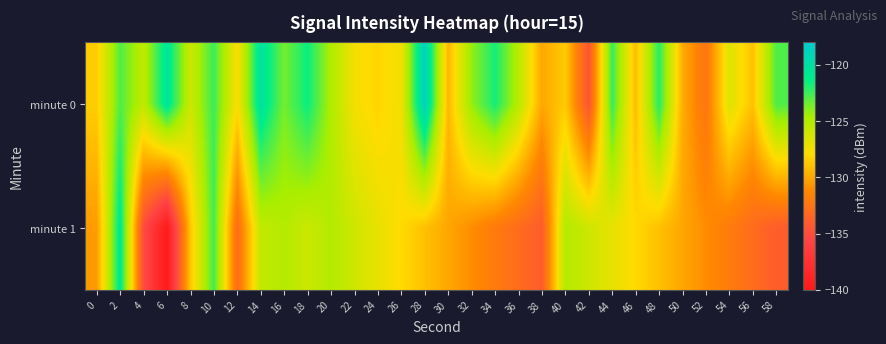

What is the total value across all series at 38?

-263.9